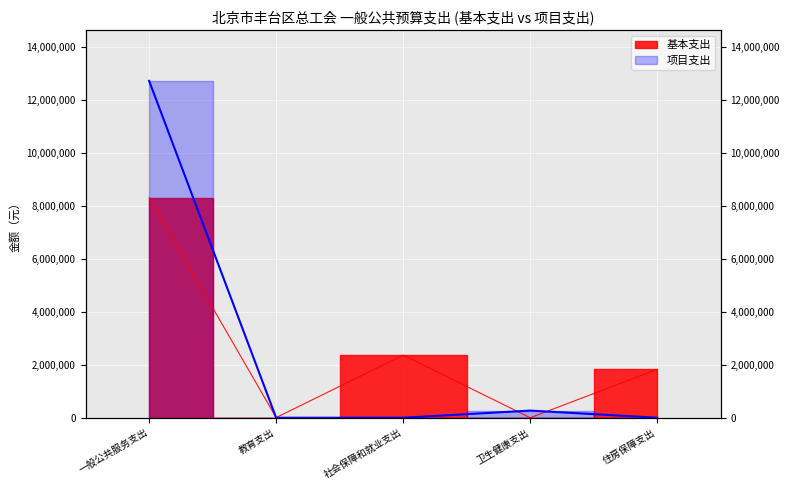

The value of 项目支出 at 住房保障支出 is -6050783. True or false?

False